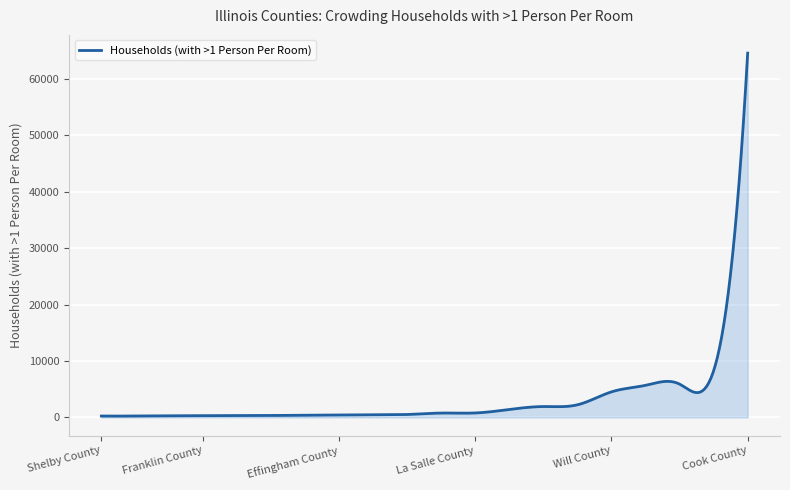

What is the maximum value shown in the chart?

64556.0